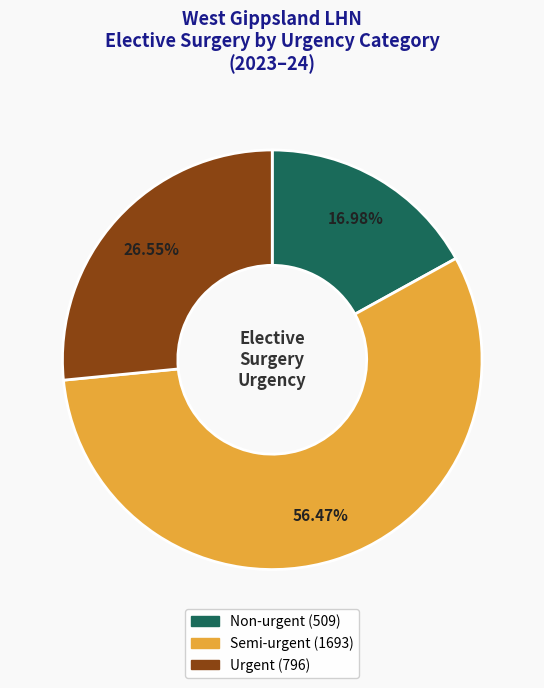

Count the number of slices in the pie.

3